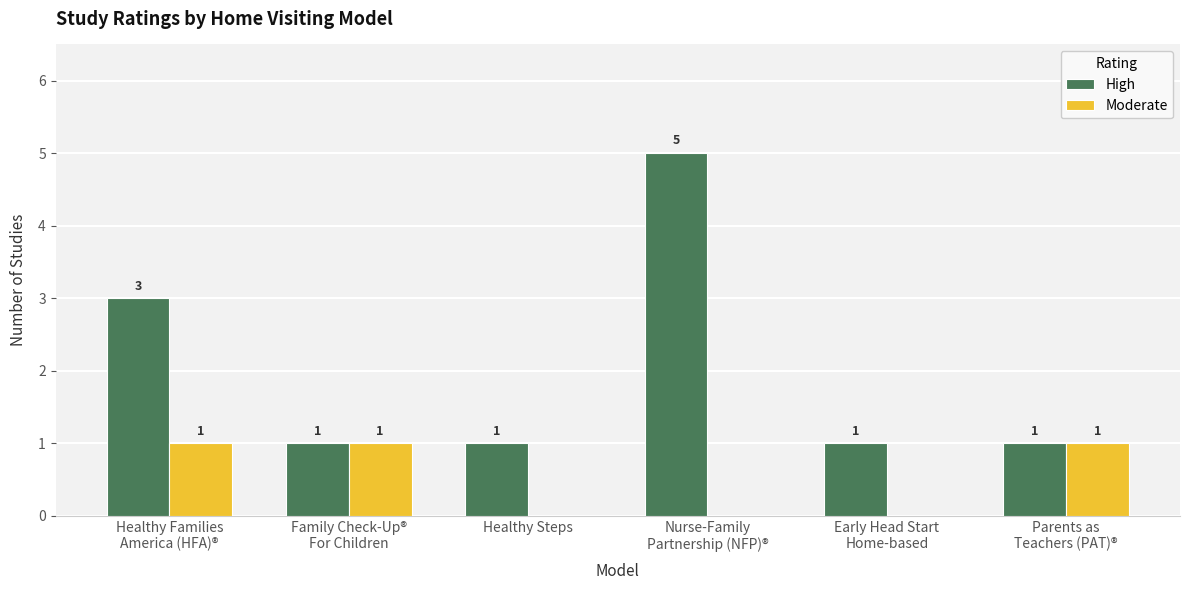

Which series has the widest spread of values?

High